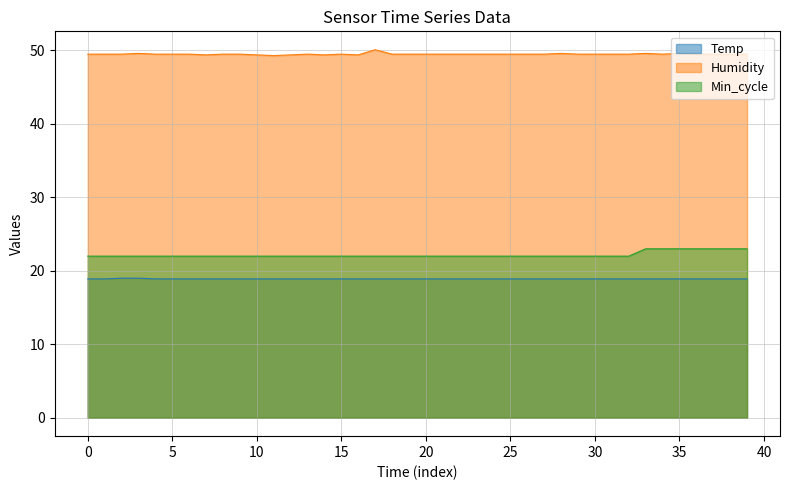

At which category is the sum across all series the highest?

33